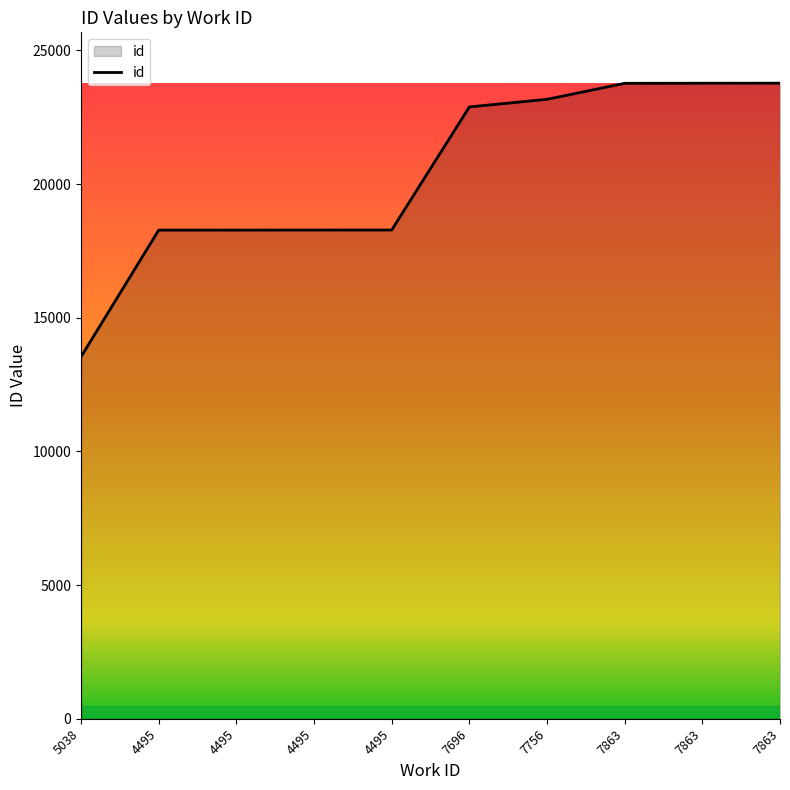

What is the average value?

20402